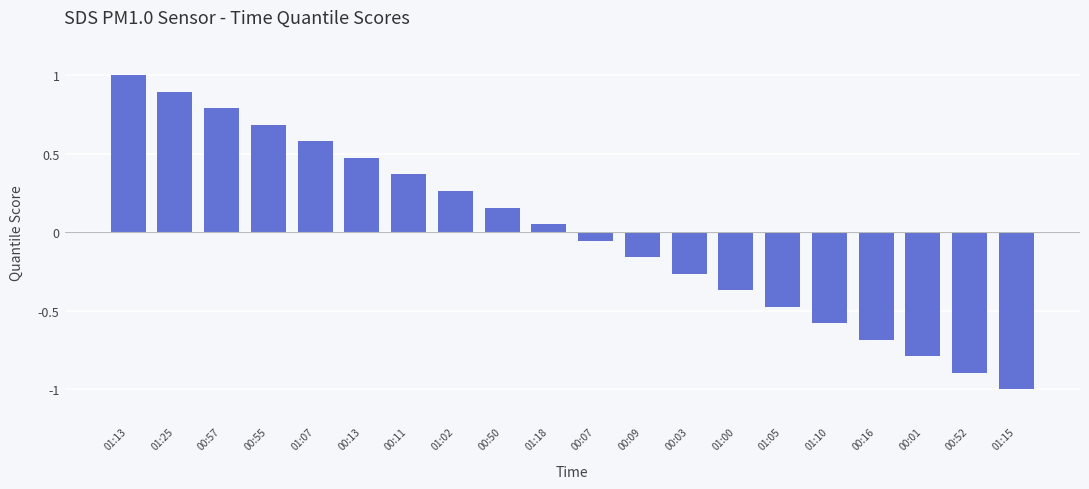

Rank the categories by value from lowest to highest.

01:15, 00:52, 00:01, 00:16, 01:10, 01:05, 01:00, 00:03, 00:09, 00:07, 01:18, 00:50, 01:02, 00:11, 00:13, 01:07, 00:55, 00:57, 01:25, 01:13